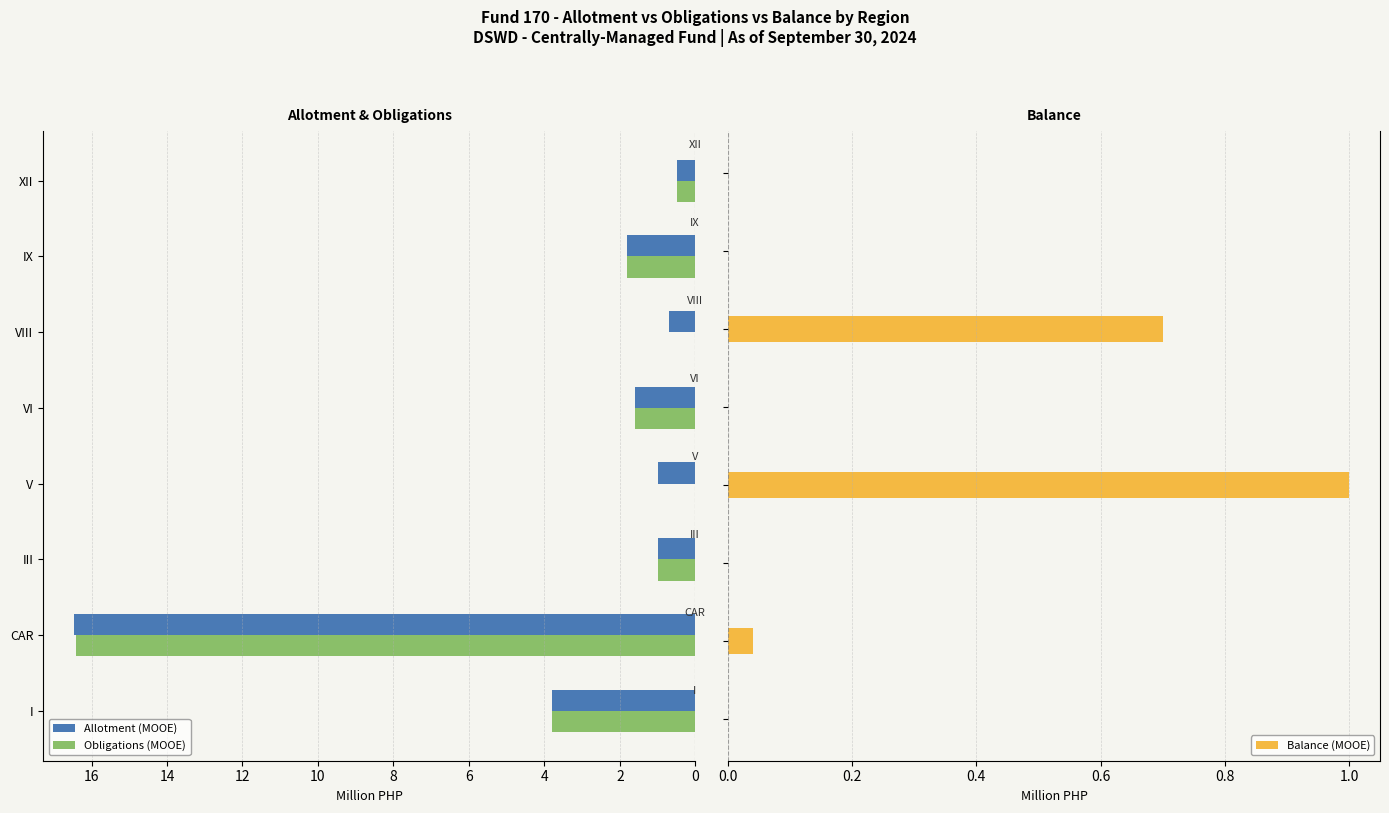

How many groups of bars are there?

8